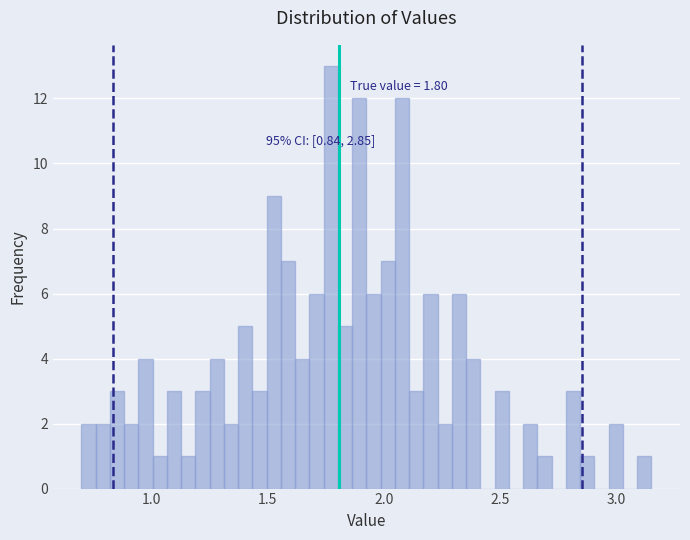

Around what value on the x-axis is the tallest bar? Give the approximate position of its centre, as read against the axis.

1.75